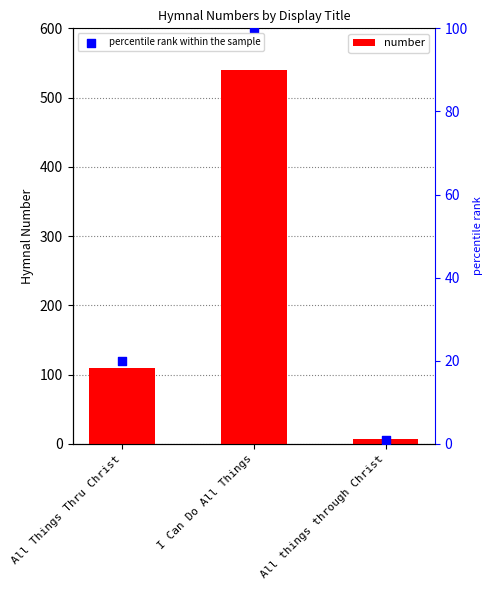

At which category is the sum across all series the highest?

I Can Do All Things